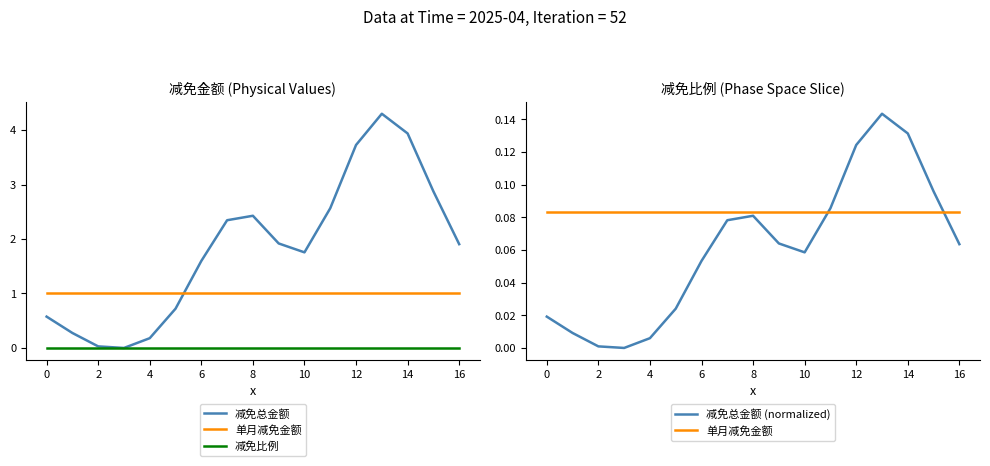

True or false: 减免比例 and 单月减免金额 cross at least once.

False